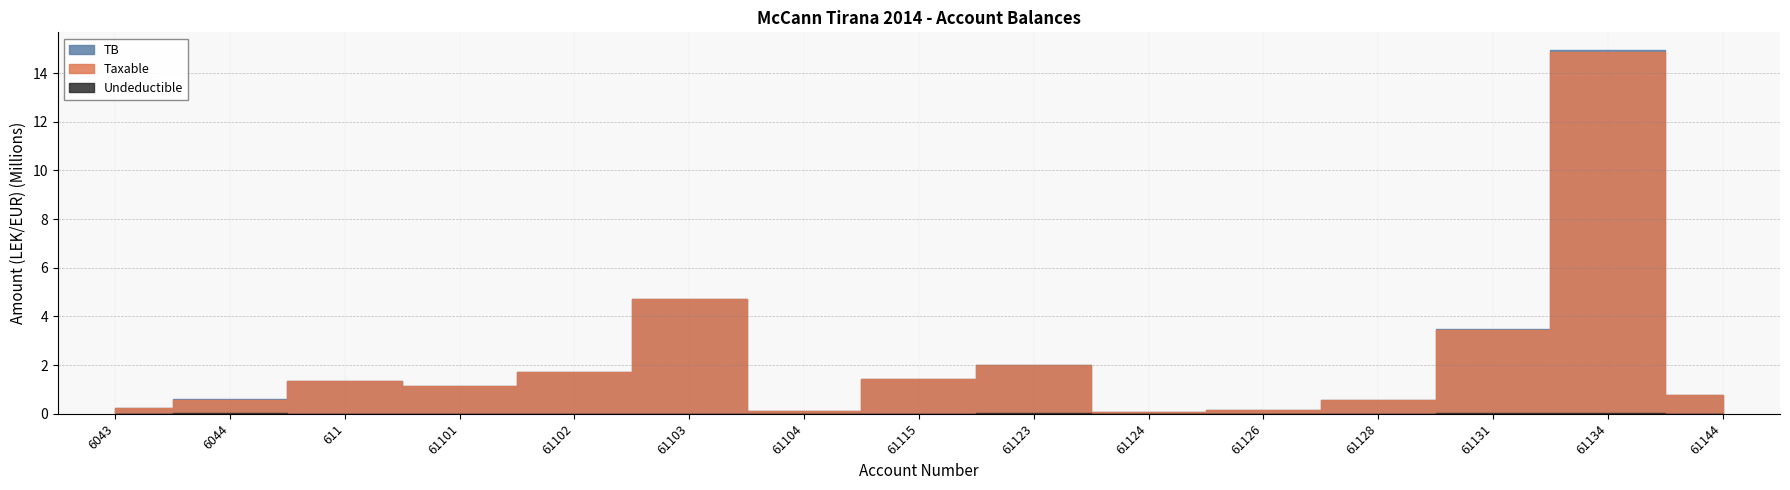

What is the spread (max minus min) of values at 61103?

4731146.9